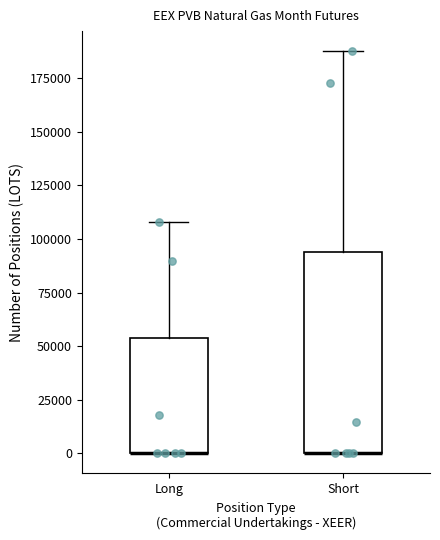

Comparing the boxes themselves (not the whiskers), which one is the tallest?

Short